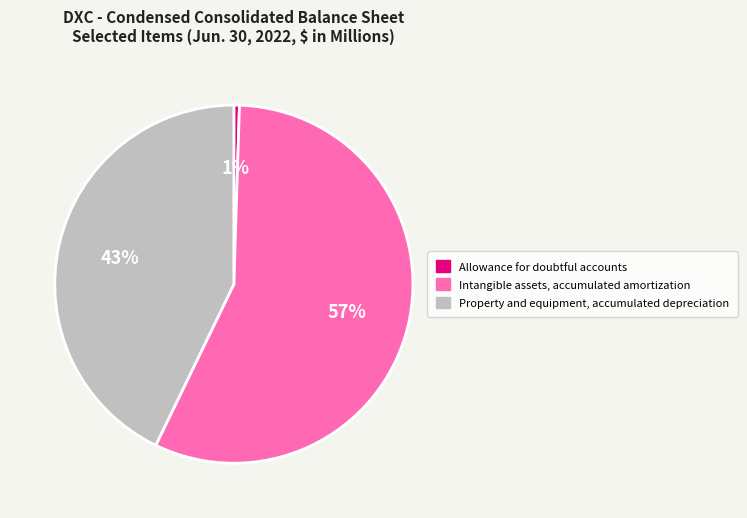

To the nearest percent, what is the combined percentage of Intangible assets, accumulated amortization and Allowance for doubtful accounts?

57%